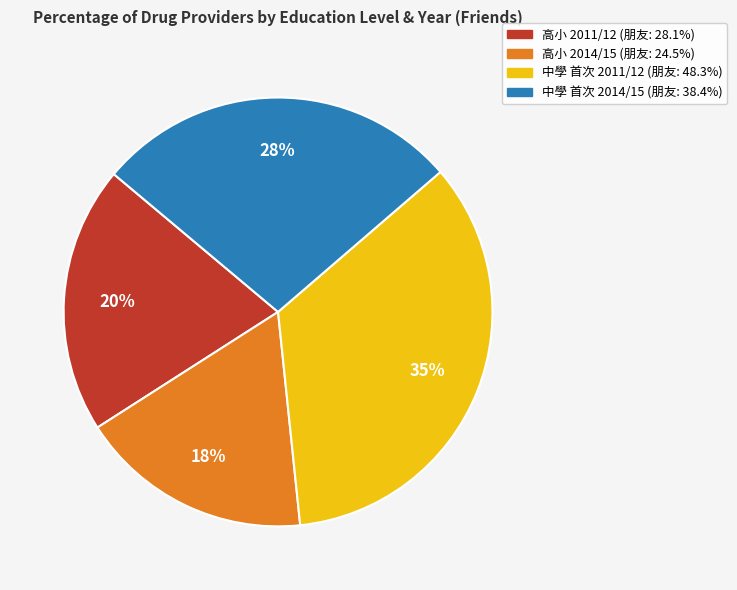

To the nearest percent, what is the average slice percentage?

25%